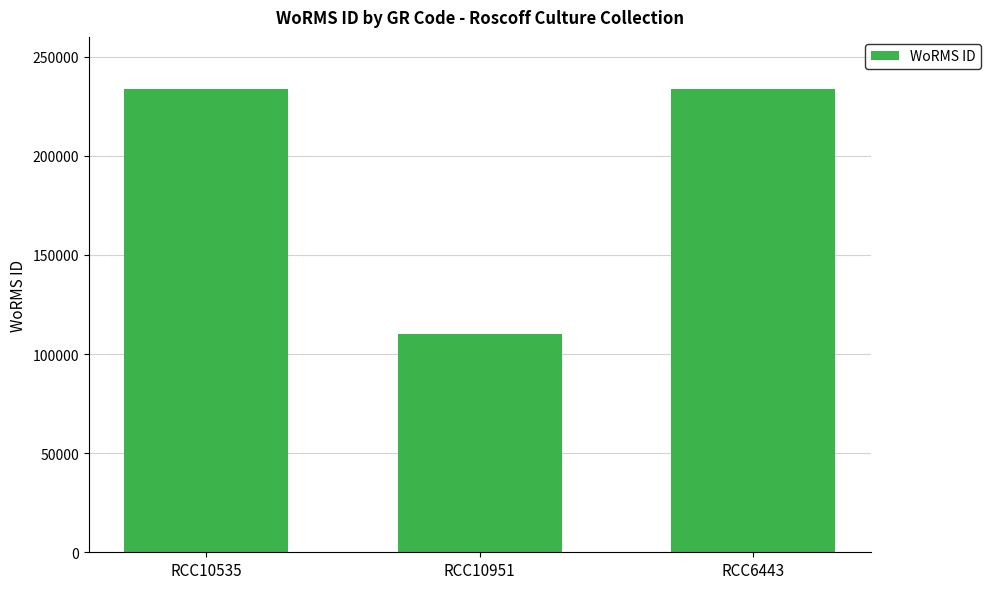

Reading right to left, extract all data points from this chart.

RCC6443=233820	RCC10951=109925	RCC10535=233820